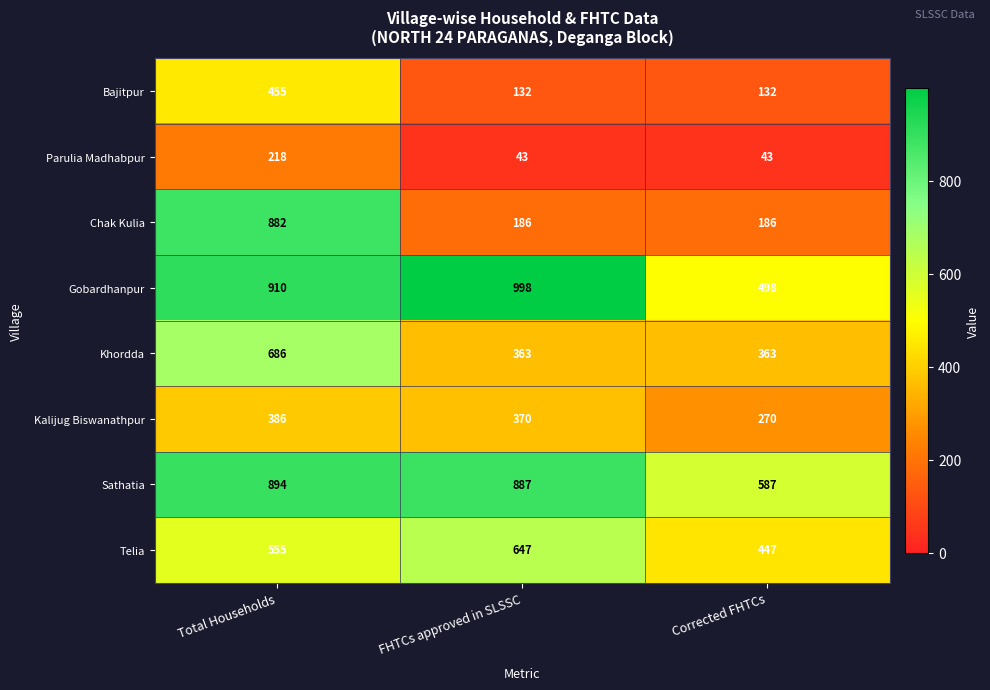

How many distinct data groups are displayed?

8